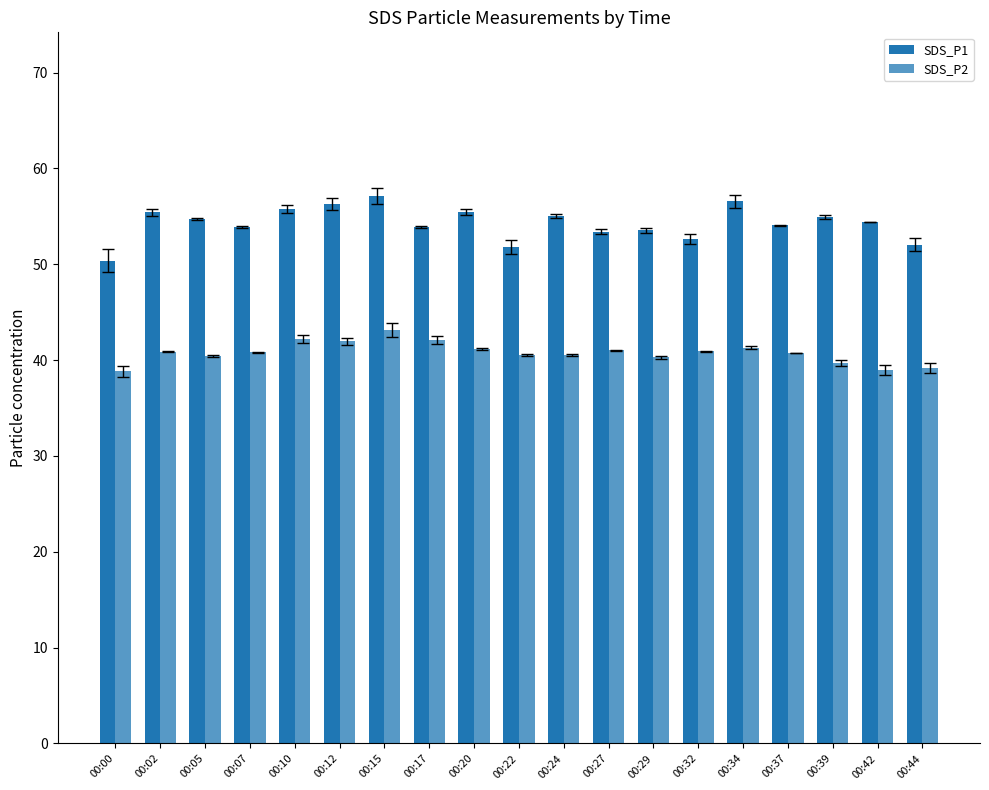

At 00:32, list the series in order from smallest to largest.

SDS_P2, SDS_P1